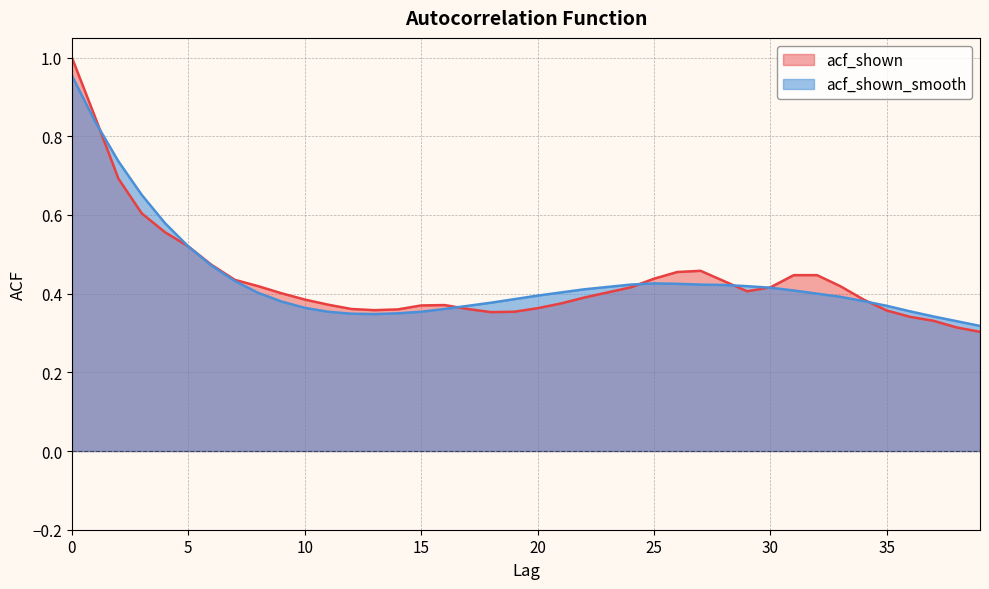

What is the sum of the acf_shown_smooth values at 21 and 32?

0.8